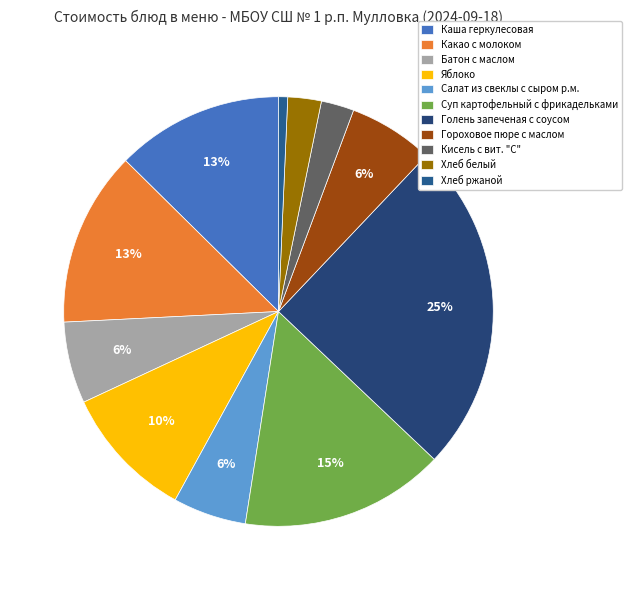

To the nearest percent, what is the difference between the largest and smallest slice percentages?

24%